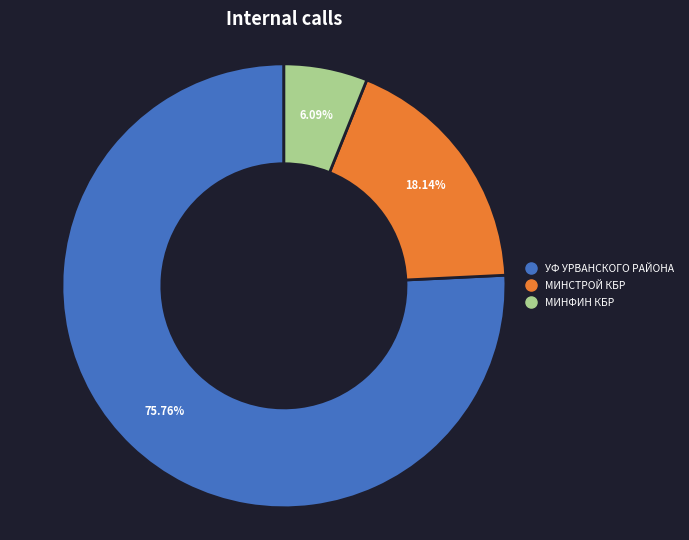

How many slices are in this pie chart?

3